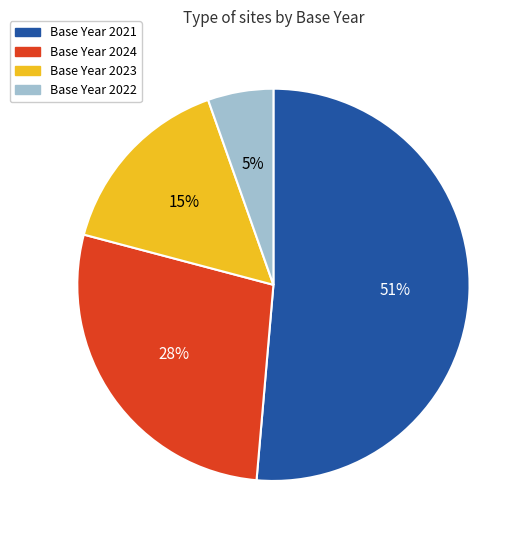

To the nearest percent, what is the average slice percentage?

25%